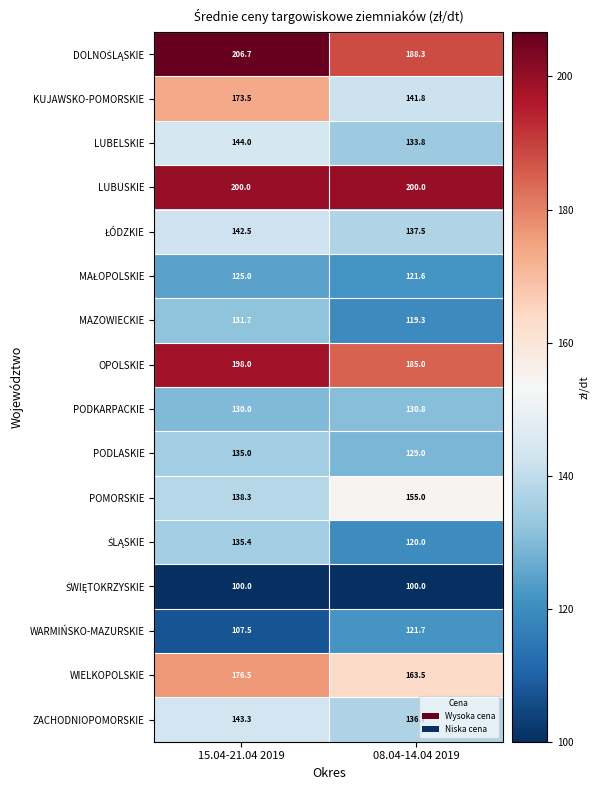

What is the average value of the WARMIŃSKO-MAZURSKIE series?

114.6